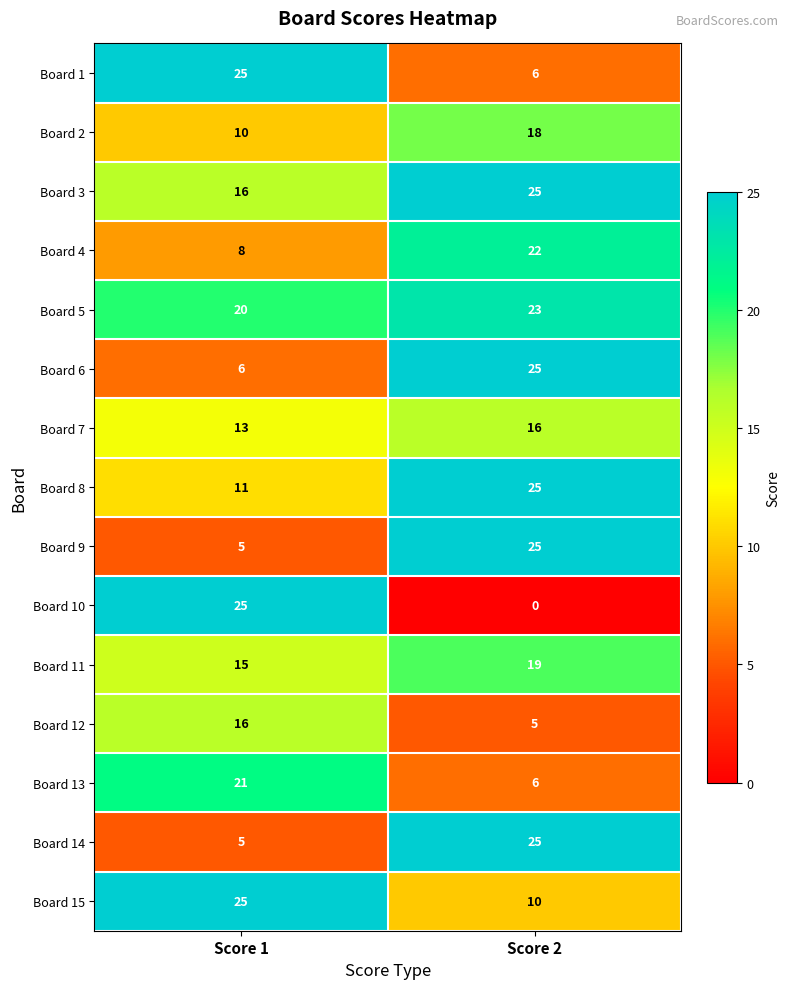

The value of Board 12 at Score 2 is 2. True or false?

False